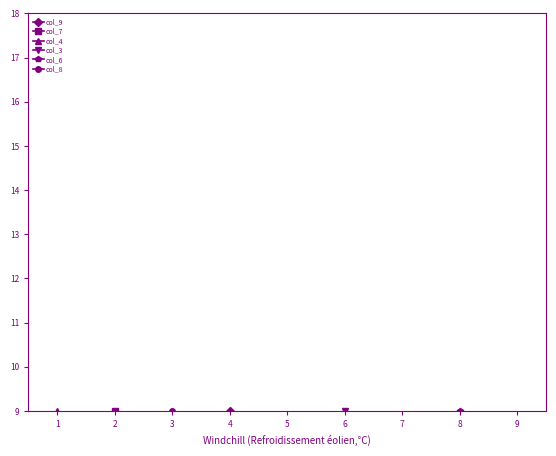

What is the total value across all series at 6?

30